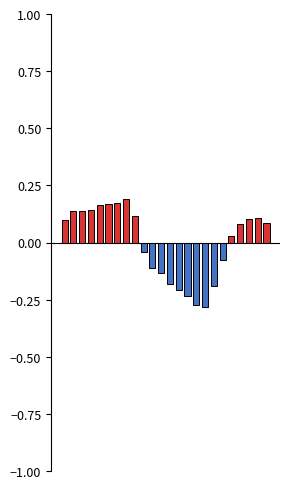

At which category is the sum across all series the highest?

7